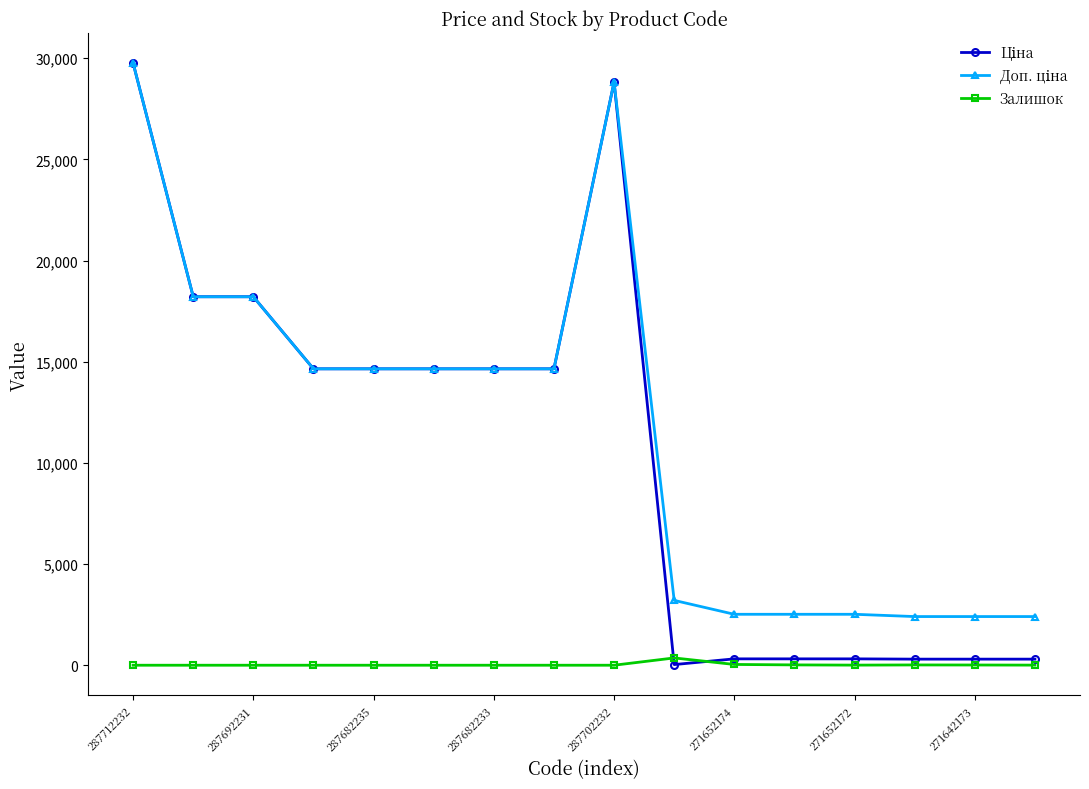

At how many categories does at least one series exceed 5690?

9